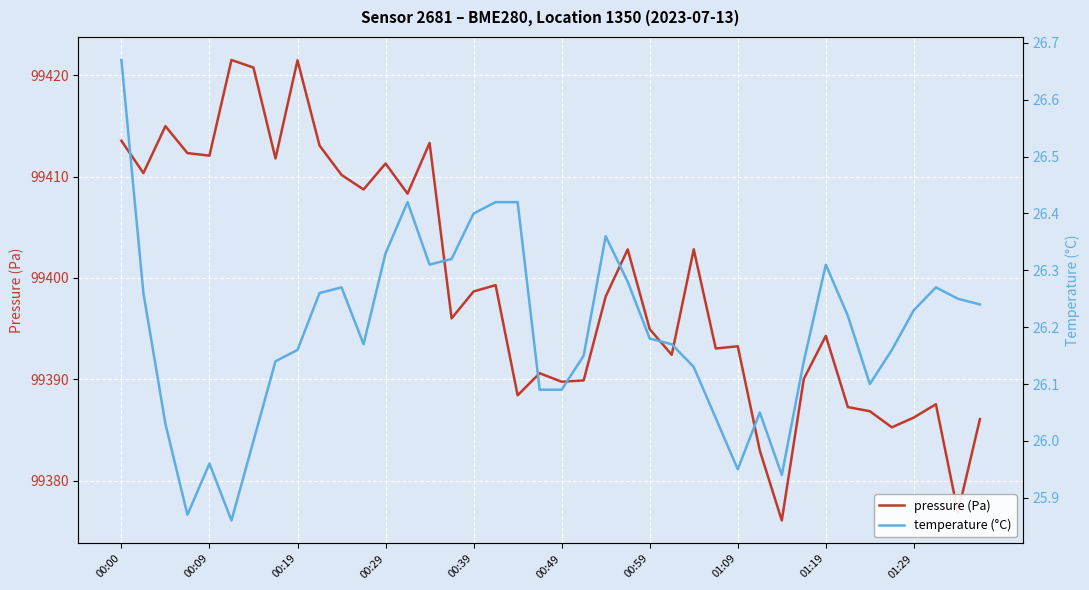

What is the sum of all temperature (°C) values?

1047.6